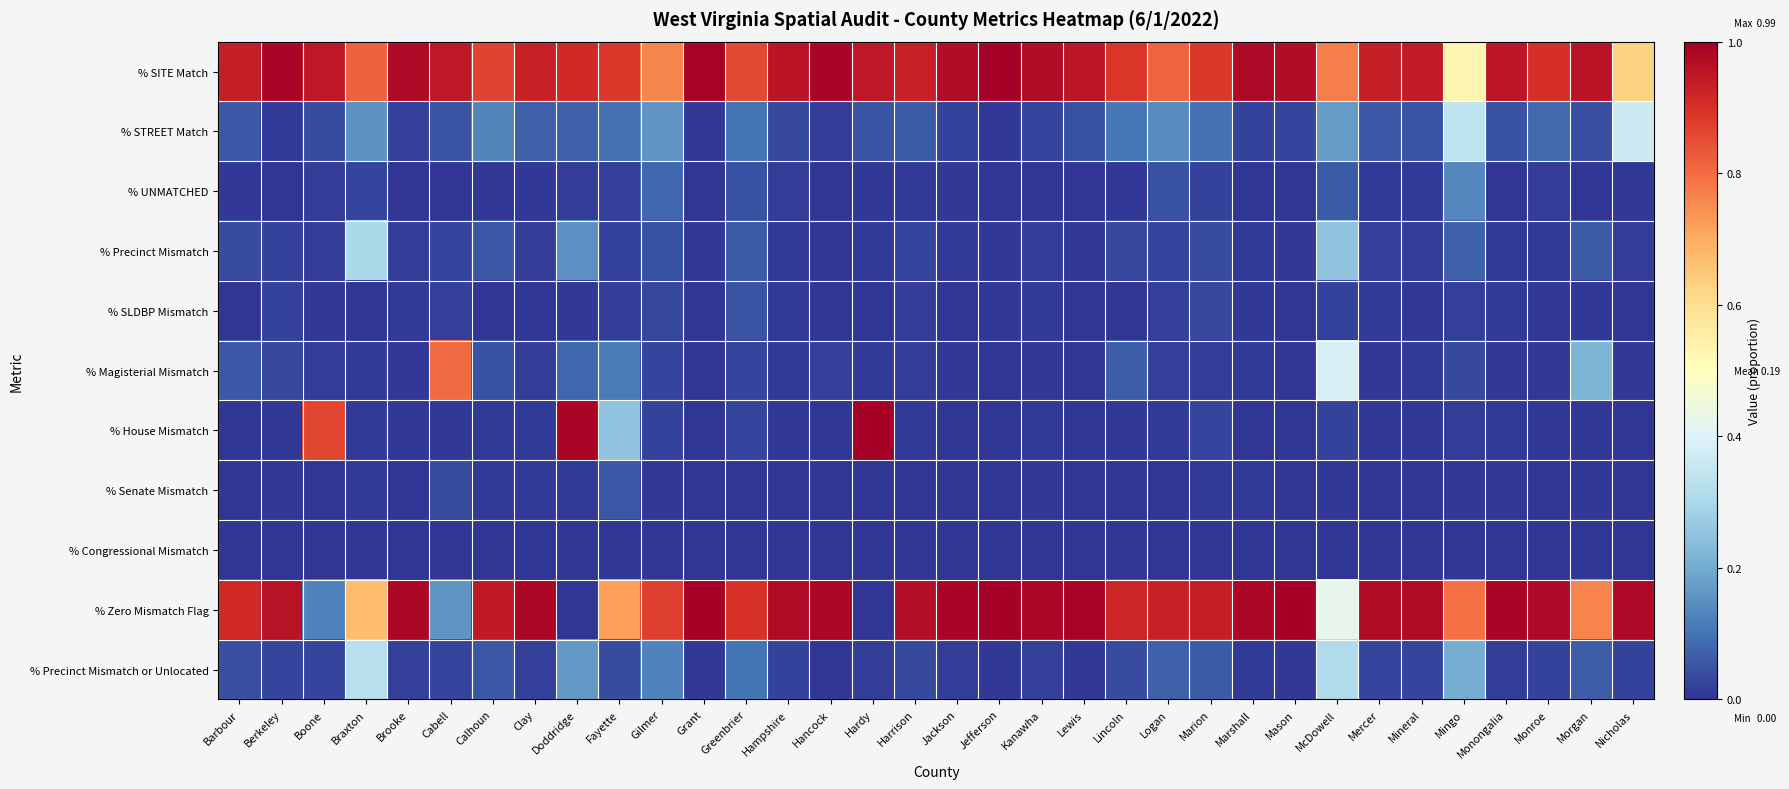

Reading left to right, transcribe all the data shown in this chart.

% SITE Match: Barbour=0.9	Berkeley=1.0	Boone=0.9	Braxton=0.8	Brooke=1.0	Cabell=0.9	Calhoun=0.9	Clay=0.9	Doddridge=0.9	Fayette=0.9	Gilmer=0.8	Grant=1.0	Greenbrier=0.9	Hampshire=1.0	Hancock=1.0	Hardy=0.9	Harrison=0.9	Jackson=1.0	Jefferson=1.0	Kanawha=1.0	Lewis=1.0	Lincoln=0.9	Logan=0.8	Marion=0.9	Marshall=1.0	Mason=1.0	McDowell=0.8	Mercer=0.9	Mineral=0.9	Mingo=0.5	Monongalia=1.0	Monroe=0.9	Morgan=1.0	Nicholas=0.6
% STREET Match: Barbour=0.1	Berkeley=0.0	Boone=0.0	Braxton=0.2	Brooke=0.0	Cabell=0.0	Calhoun=0.1	Clay=0.1	Doddridge=0.1	Fayette=0.1	Gilmer=0.2	Grant=0.0	Greenbrier=0.1	Hampshire=0.0	Hancock=0.0	Hardy=0.0	Harrison=0.1	Jackson=0.0	Jefferson=0.0	Kanawha=0.0	Lewis=0.0	Lincoln=0.1	Logan=0.1	Marion=0.1	Marshall=0.0	Mason=0.0	McDowell=0.2	Mercer=0.1	Mineral=0.1	Mingo=0.3	Monongalia=0.0	Monroe=0.1	Morgan=0.0	Nicholas=0.4
% UNMATCHED: Barbour=0.0	Berkeley=0.0	Boone=0.0	Braxton=0.0	Brooke=0.0	Cabell=0.0	Calhoun=0.0	Clay=0.0	Doddridge=0.0	Fayette=0.0	Gilmer=0.1	Grant=0.0	Greenbrier=0.0	Hampshire=0.0	Hancock=0.0	Hardy=0.0	Harrison=0.0	Jackson=0.0	Jefferson=0.0	Kanawha=0.0	Lewis=0.0	Lincoln=0.0	Logan=0.0	Marion=0.0	Marshall=0.0	Mason=0.0	McDowell=0.1	Mercer=0.0	Mineral=0.0	Mingo=0.1	Monongalia=0.0	Monroe=0.0	Morgan=0.0	Nicholas=0.0
% Precinct Mismatch: Barbour=0.0	Berkeley=0.0	Boone=0.0	Braxton=0.3	Brooke=0.0	Cabell=0.0	Calhoun=0.1	Clay=0.0	Doddridge=0.1	Fayette=0.0	Gilmer=0.0	Grant=0.0	Greenbrier=0.1	Hampshire=0.0	Hancock=0.0	Hardy=0.0	Harrison=0.0	Jackson=0.0	Jefferson=0.0	Kanawha=0.0	Lewis=0.0	Lincoln=0.0	Logan=0.0	Marion=0.0	Marshall=0.0	Mason=0.0	McDowell=0.2	Mercer=0.0	Mineral=0.0	Mingo=0.1	Monongalia=0.0	Monroe=0.0	Morgan=0.1	Nicholas=0.0
% SLDBP Mismatch: Barbour=0.0	Berkeley=0.0	Boone=0.0	Braxton=0.0	Brooke=0.0	Cabell=0.0	Calhoun=0.0	Clay=0.0	Doddridge=0.0	Fayette=0.0	Gilmer=0.0	Grant=0.0	Greenbrier=0.1	Hampshire=0.0	Hancock=0.0	Hardy=0.0	Harrison=0.0	Jackson=0.0	Jefferson=0.0	Kanawha=0.0	Lewis=0.0	Lincoln=0.0	Logan=0.0	Marion=0.0	Marshall=0.0	Mason=0.0	McDowell=0.0	Mercer=0.0	Mineral=0.0	Mingo=0.0	Monongalia=0.0	Monroe=0.0	Morgan=0.0	Nicholas=0.0
% Magisterial Mismatch: Barbour=0.1	Berkeley=0.0	Boone=0.0	Braxton=0.0	Brooke=0.0	Cabell=0.8	Calhoun=0.0	Clay=0.0	Doddridge=0.1	Fayette=0.1	Gilmer=0.0	Grant=0.0	Greenbrier=0.0	Hampshire=0.0	Hancock=0.0	Hardy=0.0	Harrison=0.0	Jackson=0.0	Jefferson=0.0	Kanawha=0.0	Lewis=0.0	Lincoln=0.1	Logan=0.0	Marion=0.0	Marshall=0.0	Mason=0.0	McDowell=0.4	Mercer=0.0	Mineral=0.0	Mingo=0.0	Monongalia=0.0	Monroe=0.0	Morgan=0.2	Nicholas=0.0
% House Mismatch: Barbour=0.0	Berkeley=0.0	Boone=0.9	Braxton=0.0	Brooke=0.0	Cabell=0.0	Calhoun=0.0	Clay=0.0	Doddridge=1.0	Fayette=0.3	Gilmer=0.0	Grant=0.0	Greenbrier=0.0	Hampshire=0.0	Hancock=0.0	Hardy=1.0	Harrison=0.0	Jackson=0.0	Jefferson=0.0	Kanawha=0.0	Lewis=0.0	Lincoln=0.0	Logan=0.0	Marion=0.0	Marshall=0.0	Mason=0.0	McDowell=0.0	Mercer=0.0	Mineral=0.0	Mingo=0.0	Monongalia=0.0	Monroe=0.0	Morgan=0.0	Nicholas=0.0
% Senate Mismatch: Barbour=0.0	Berkeley=0.0	Boone=0.0	Braxton=0.0	Brooke=0.0	Cabell=0.0	Calhoun=0.0	Clay=0.0	Doddridge=0.0	Fayette=0.1	Gilmer=0.0	Grant=0.0	Greenbrier=0.0	Hampshire=0.0	Hancock=0.0	Hardy=0.0	Harrison=0.0	Jackson=0.0	Jefferson=0.0	Kanawha=0.0	Lewis=0.0	Lincoln=0.0	Logan=0.0	Marion=0.0	Marshall=0.0	Mason=0.0	McDowell=0.0	Mercer=0.0	Mineral=0.0	Mingo=0.0	Monongalia=0.0	Monroe=0.0	Morgan=0.0	Nicholas=0.0
% Congressional Mismatch: Barbour=0.0	Berkeley=0.0	Boone=0.0	Braxton=0.0	Brooke=0.0	Cabell=0.0	Calhoun=0.0	Clay=0.0	Doddridge=0.0	Fayette=0.0	Gilmer=0.0	Grant=0.0	Greenbrier=0.0	Hampshire=0.0	Hancock=0.0	Hardy=0.0	Harrison=0.0	Jackson=0.0	Jefferson=0.0	Kanawha=0.0	Lewis=0.0	Lincoln=0.0	Logan=0.0	Marion=0.0	Marshall=0.0	Mason=0.0	McDowell=0.0	Mercer=0.0	Mineral=0.0	Mingo=0.0	Monongalia=0.0	Monroe=0.0	Morgan=0.0	Nicholas=0.0
% Zero Mismatch Flag: Barbour=0.9	Berkeley=1.0	Boone=0.1	Braxton=0.7	Brooke=1.0	Cabell=0.2	Calhoun=0.9	Clay=1.0	Doddridge=0.0	Fayette=0.7	Gilmer=0.9	Grant=1.0	Greenbrier=0.9	Hampshire=1.0	Hancock=1.0	Hardy=0.0	Harrison=1.0	Jackson=1.0	Jefferson=1.0	Kanawha=1.0	Lewis=1.0	Lincoln=0.9	Logan=0.9	Marion=0.9	Marshall=1.0	Mason=1.0	McDowell=0.4	Mercer=1.0	Mineral=1.0	Mingo=0.8	Monongalia=1.0	Monroe=1.0	Morgan=0.8	Nicholas=1.0
% Precinct Mismatch or Unlocated: Barbour=0.0	Berkeley=0.0	Boone=0.0	Braxton=0.3	Brooke=0.0	Cabell=0.0	Calhoun=0.1	Clay=0.0	Doddridge=0.2	Fayette=0.0	Gilmer=0.1	Grant=0.0	Greenbrier=0.1	Hampshire=0.0	Hancock=0.0	Hardy=0.0	Harrison=0.0	Jackson=0.0	Jefferson=0.0	Kanawha=0.0	Lewis=0.0	Lincoln=0.0	Logan=0.1	Marion=0.1	Marshall=0.0	Mason=0.0	McDowell=0.3	Mercer=0.0	Mineral=0.0	Mingo=0.2	Monongalia=0.0	Monroe=0.0	Morgan=0.1	Nicholas=0.0